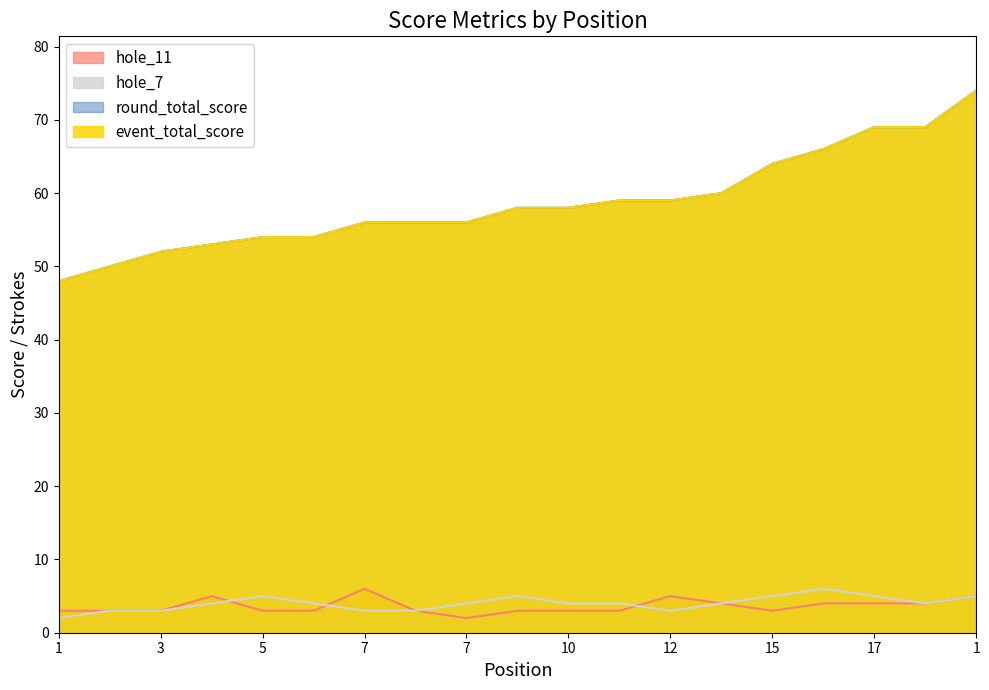

In hole_7, how many points are lower than both neighbors (excluding endpoints)?

2